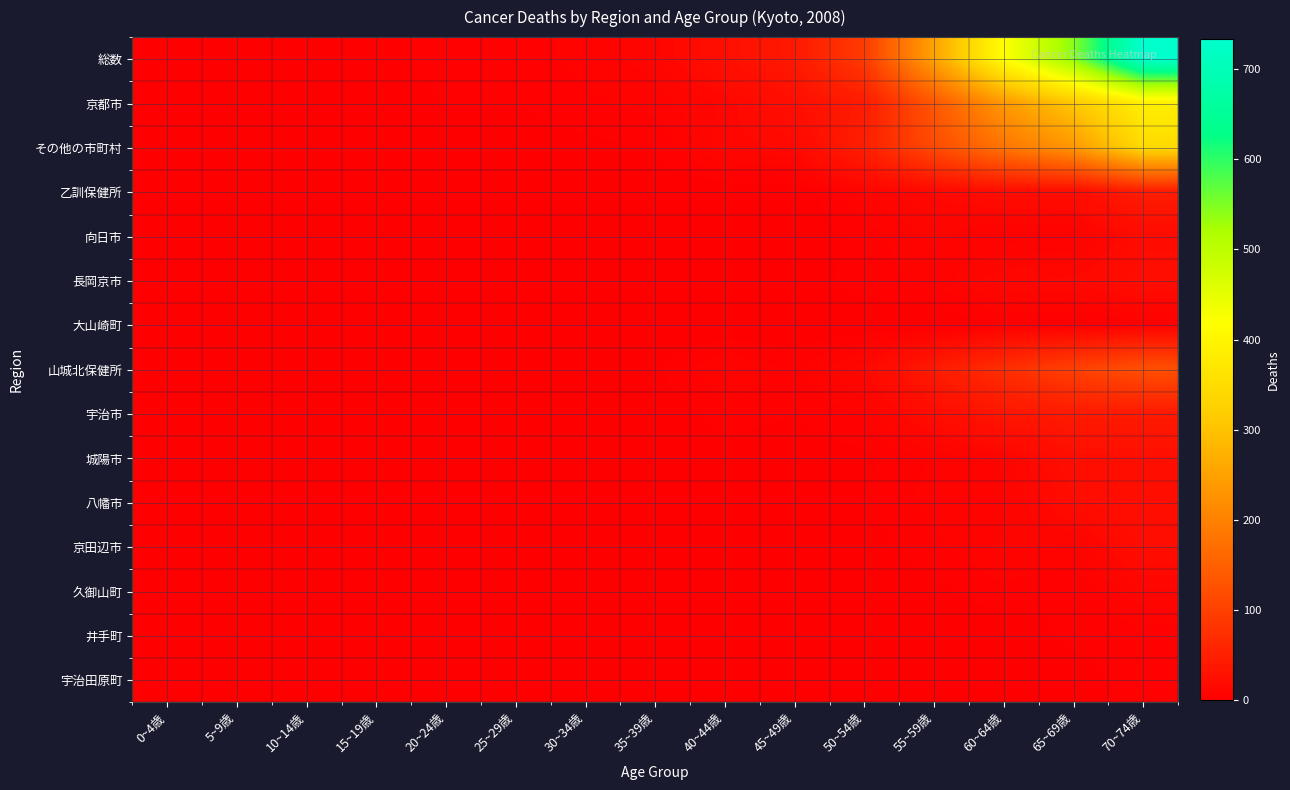

Which label corresponds to the largest value in the chart?

70~74歳